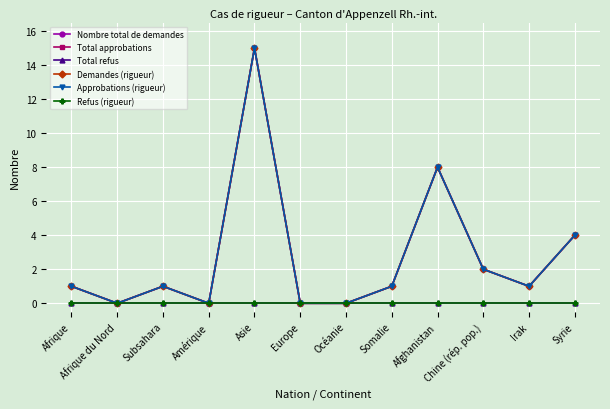

Rank the categories by Refus (rigueur) value from highest to lowest.

Afrique, Afrique du Nord, Subsahara, Amérique, Asie, Europe, Océanie, Somalie, Afghanistan, Chine (rép. pop.), Irak, Syrie